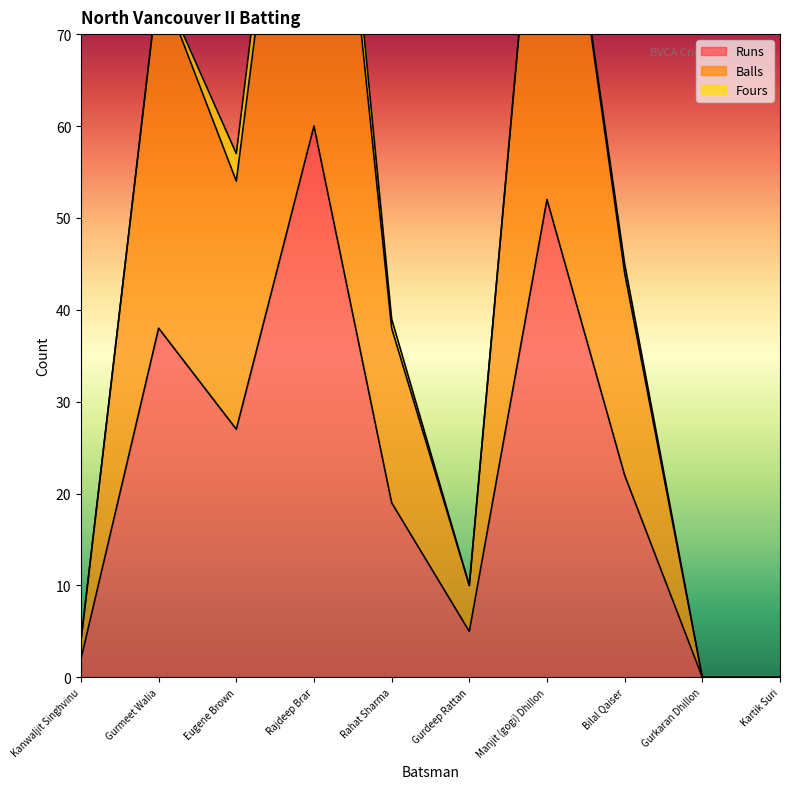

Which series has the widest spread of values?

Balls